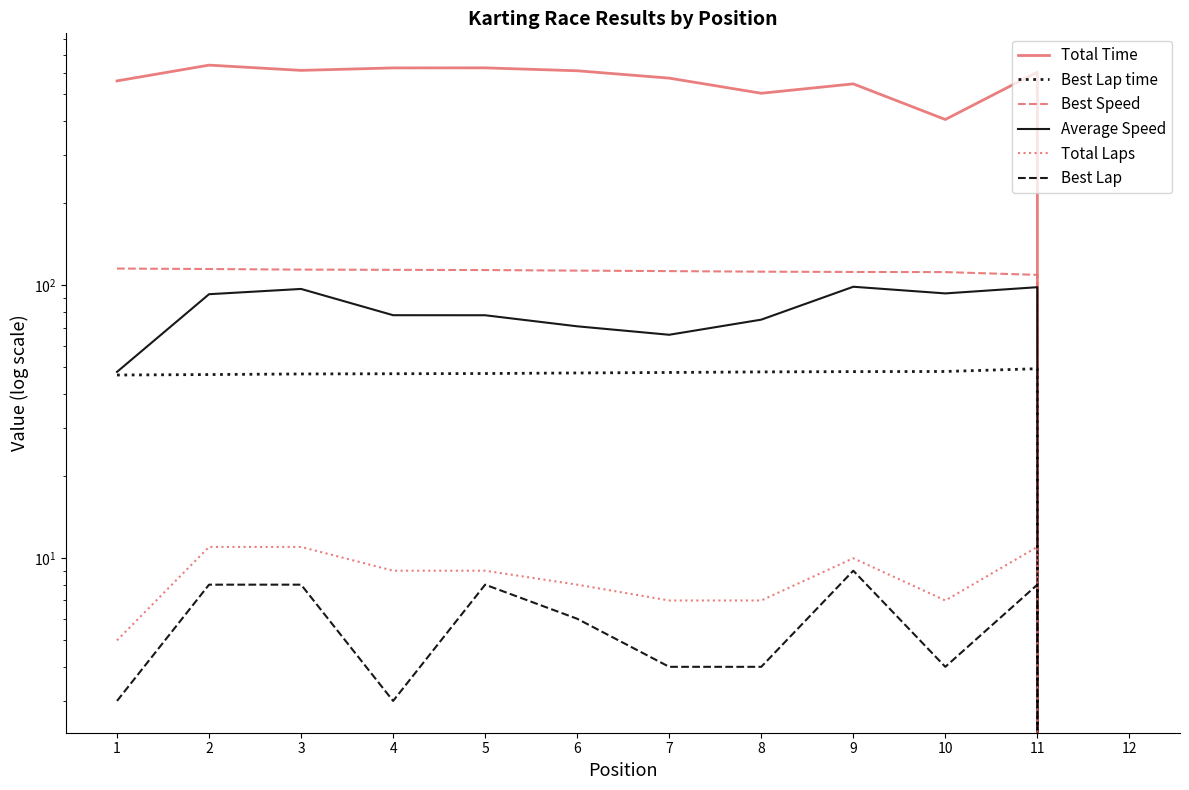

What is the difference between the Best Speed values at 6 and 7?

0.5